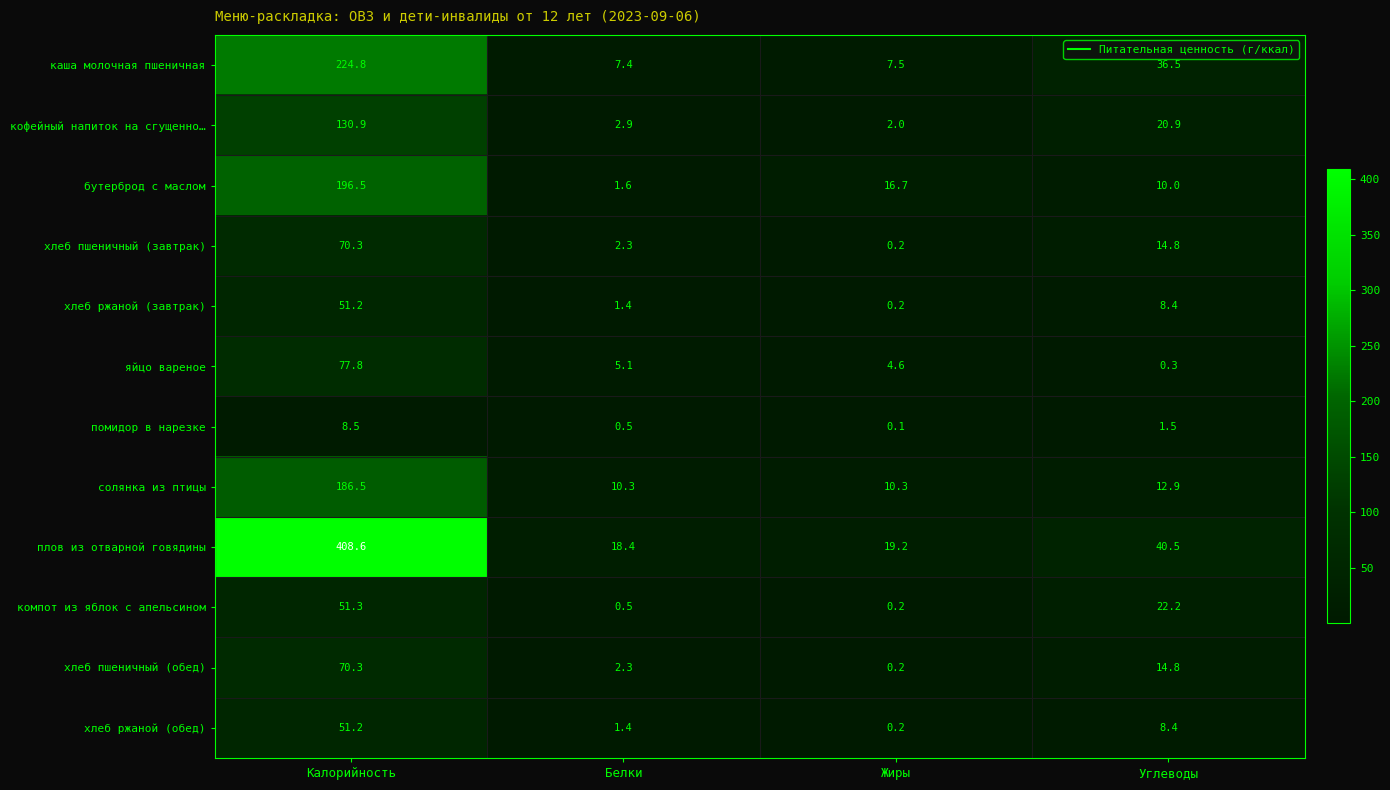

List the labels in order of каша молочная пшеничная value, smallest first.

Белки, Жиры, Углеводы, Калорийность